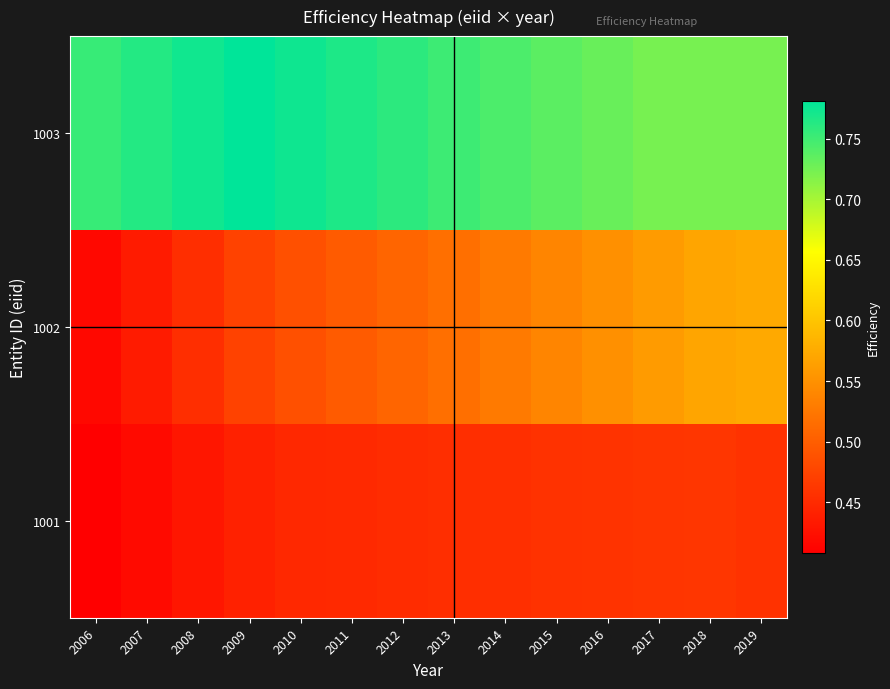

At which category does the chart reach its minimum across all series?

2006